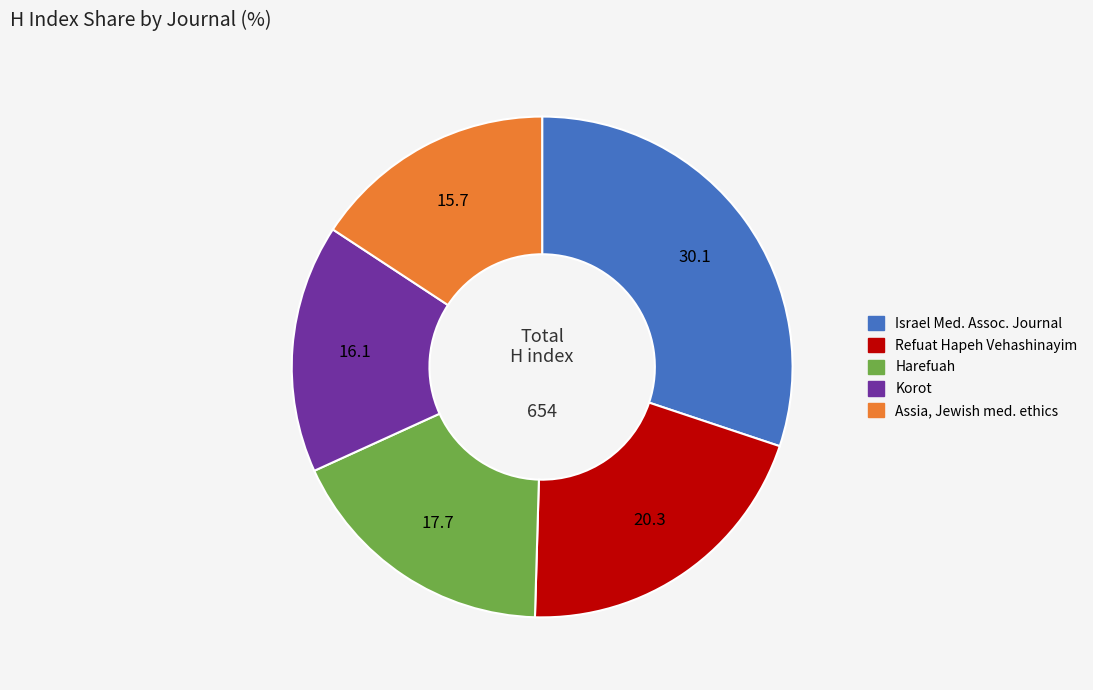

Does any single category account for the majority?

No